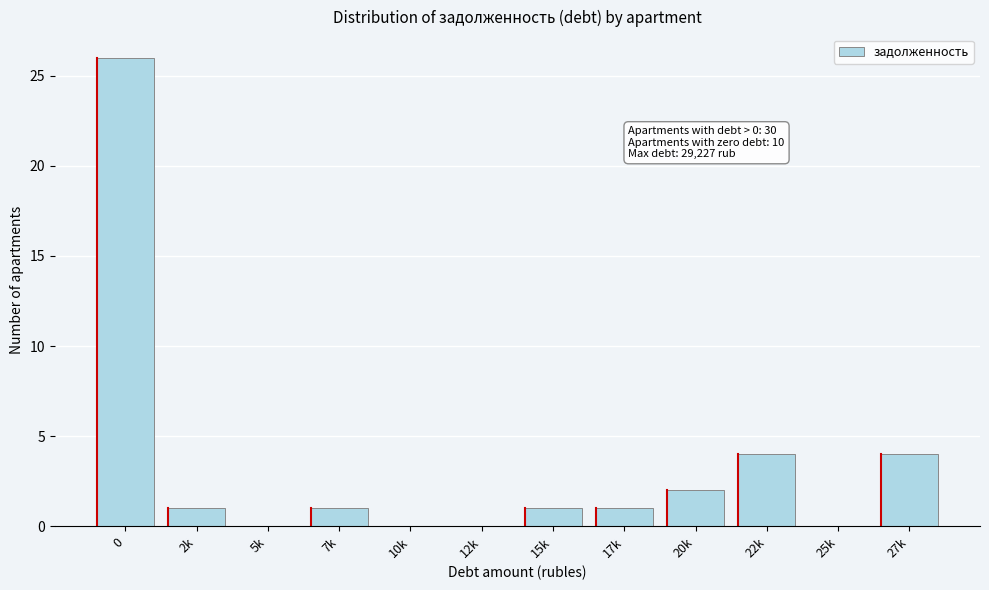

Reading left to right, what are all the values shown in this chart?

0=26	2k=1	5k=0	7k=1	10k=0	12k=0	15k=1	17k=1	20k=2	22k=4	25k=0	27k=4